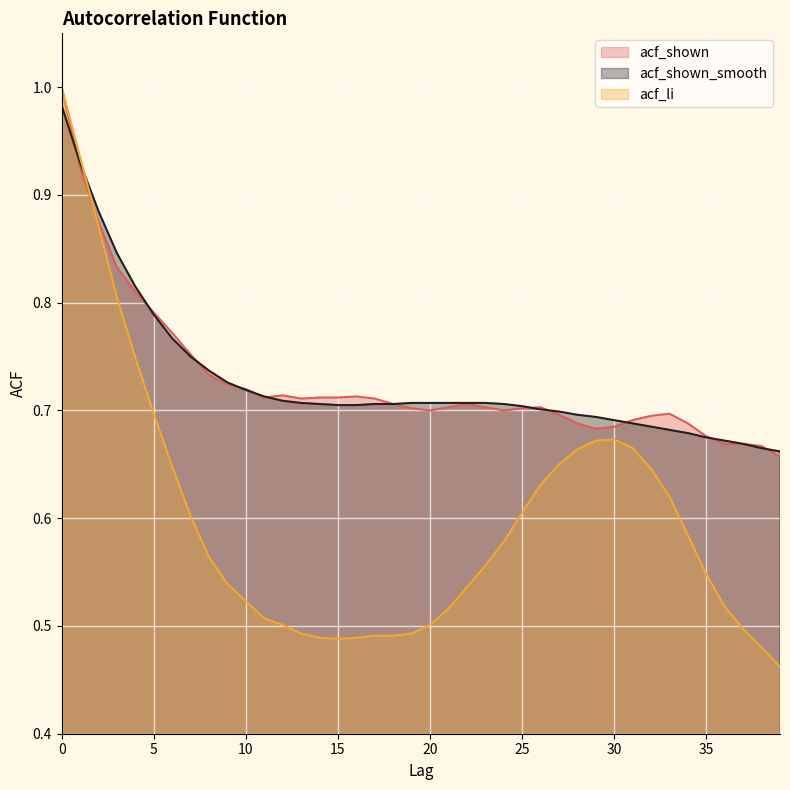

What is the lowest value of the acf_shown_smooth (line) series?

0.7